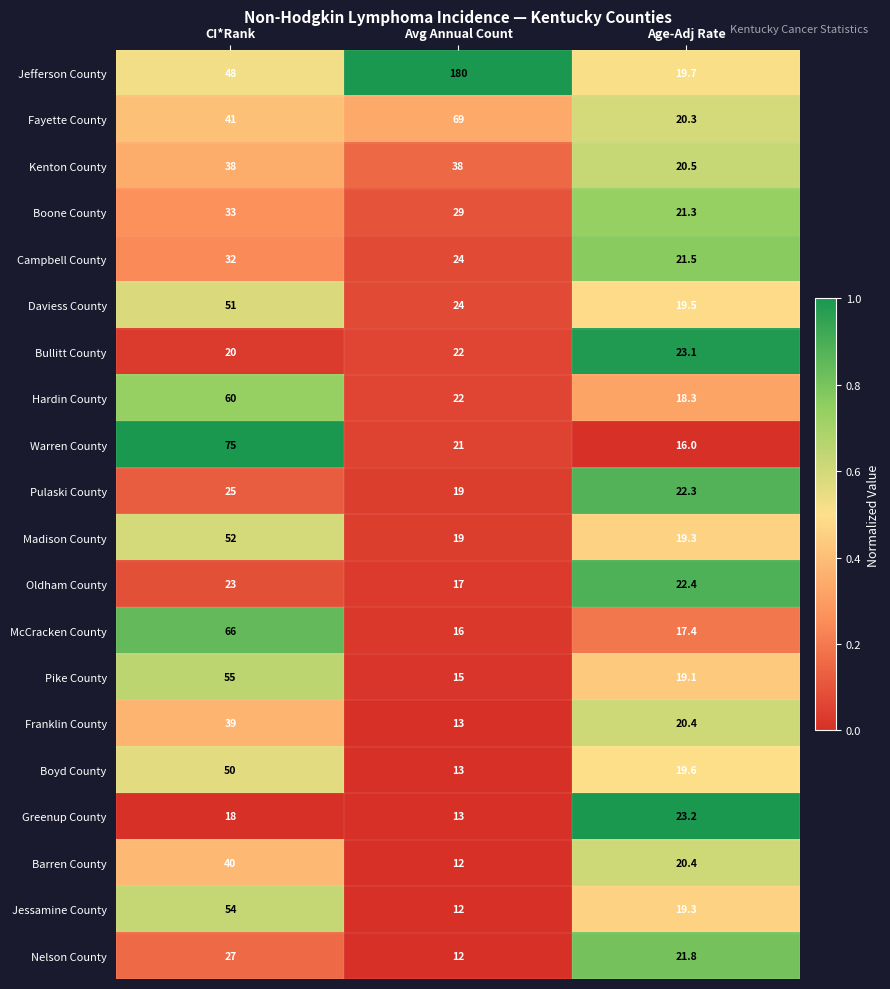

Between CI*Rank and Age-Adj Rate, which series saw the biggest shift?

Warren County